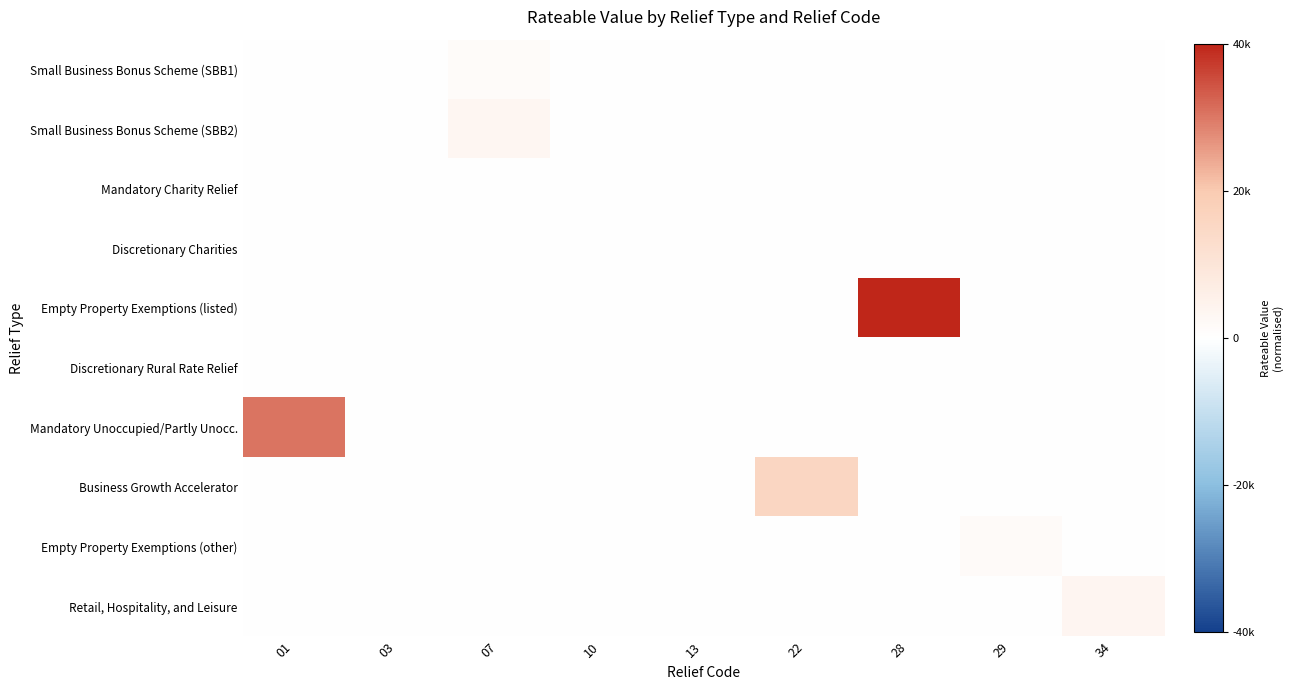

How many categories are shown in the chart?

9